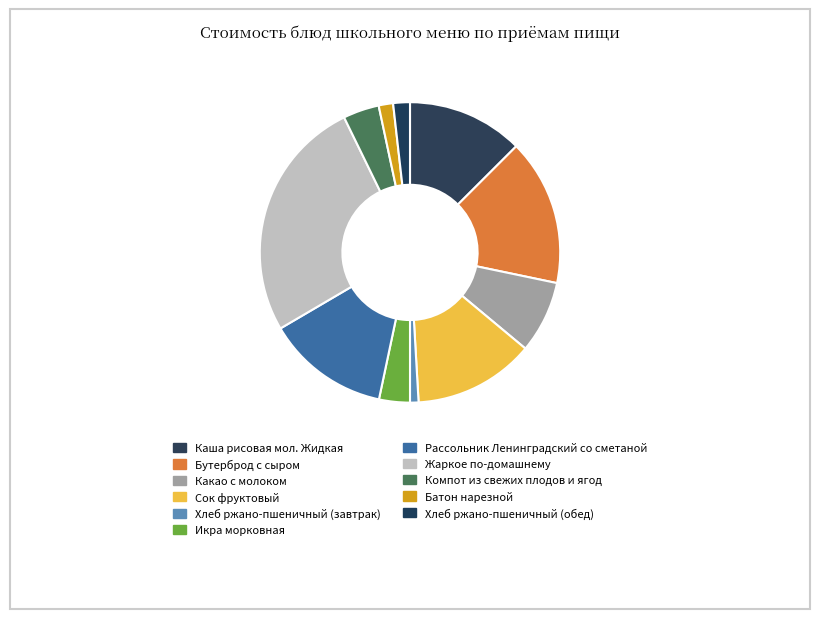

How many segments does this pie chart have?

11